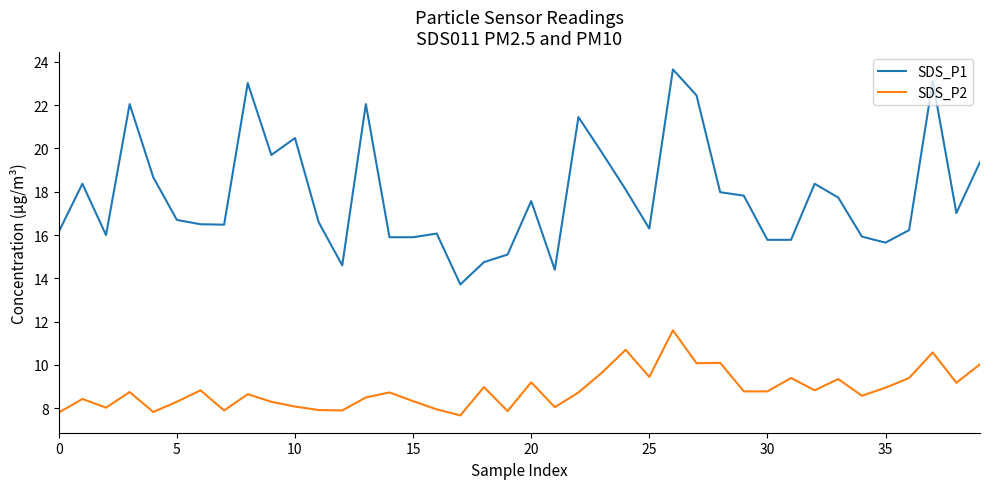

List the series in order of their overall mean, lowest first.

SDS_P2, SDS_P1